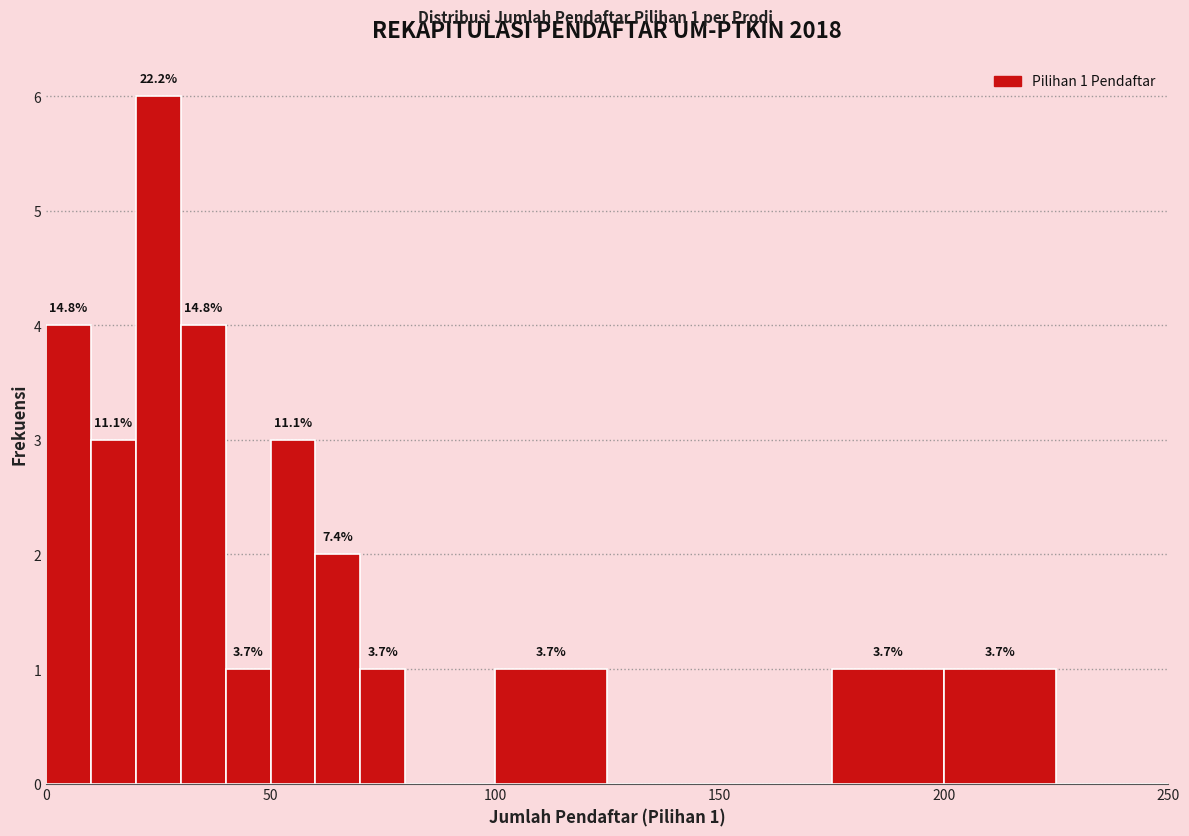

Around what value on the x-axis is the tallest bar? Give the approximate position of its centre, as read against the axis.

25